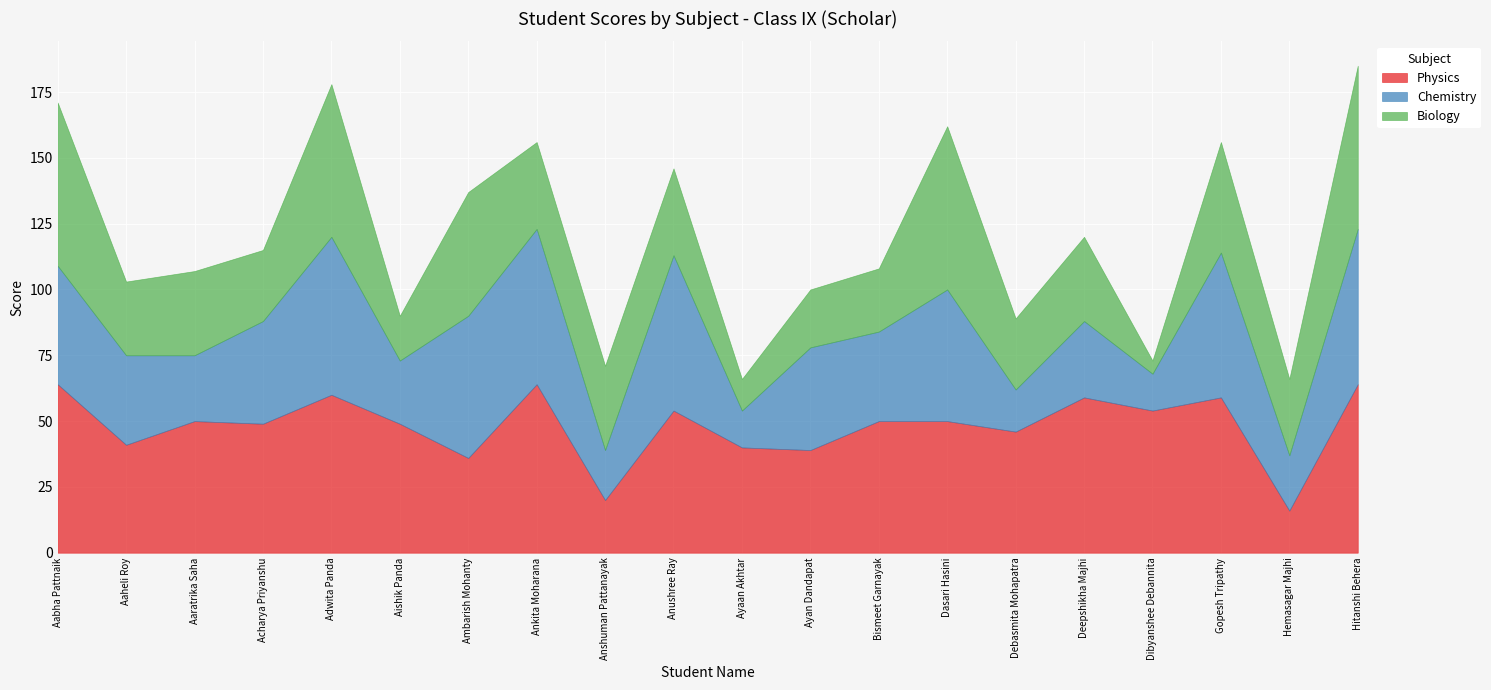

List the labels in order of Chemistry value, smallest first.

Ayaan Akhtar, Dibyanshee Debannita, Debasmita Mohapatra, Anshuman Pattanayak, Hemasagar Majhi, Aishik Panda, Aaratrika Saha, Deepshikha Majhi, Aaheli Roy, Bismeet Garnayak, Acharya Priyanshu, Ayan Dandapat, Aabha Pattnaik, Dasari Hasini, Ambarish Mohanty, Gopesh Tripathy, Ankita Moharana, Anushree Ray, Hitanshi Behera, Adwita Panda